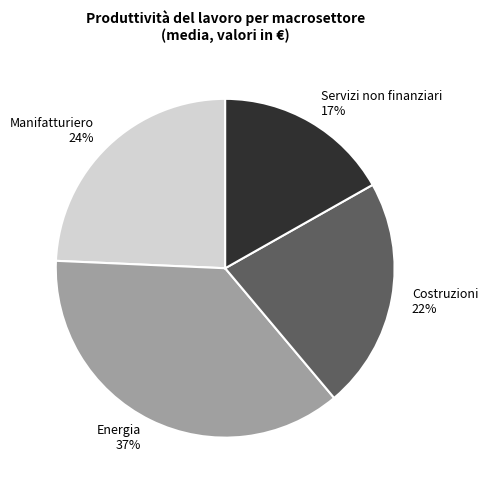

Is there any slice that represents more than half of the pie?

No